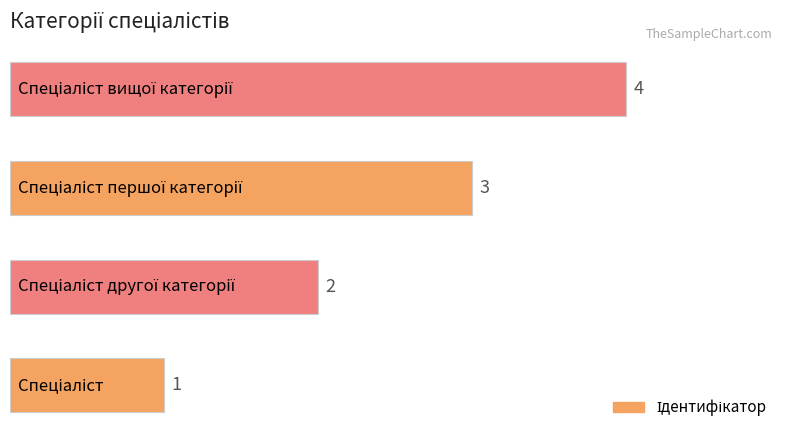

What is the maximum value shown in the chart?

4